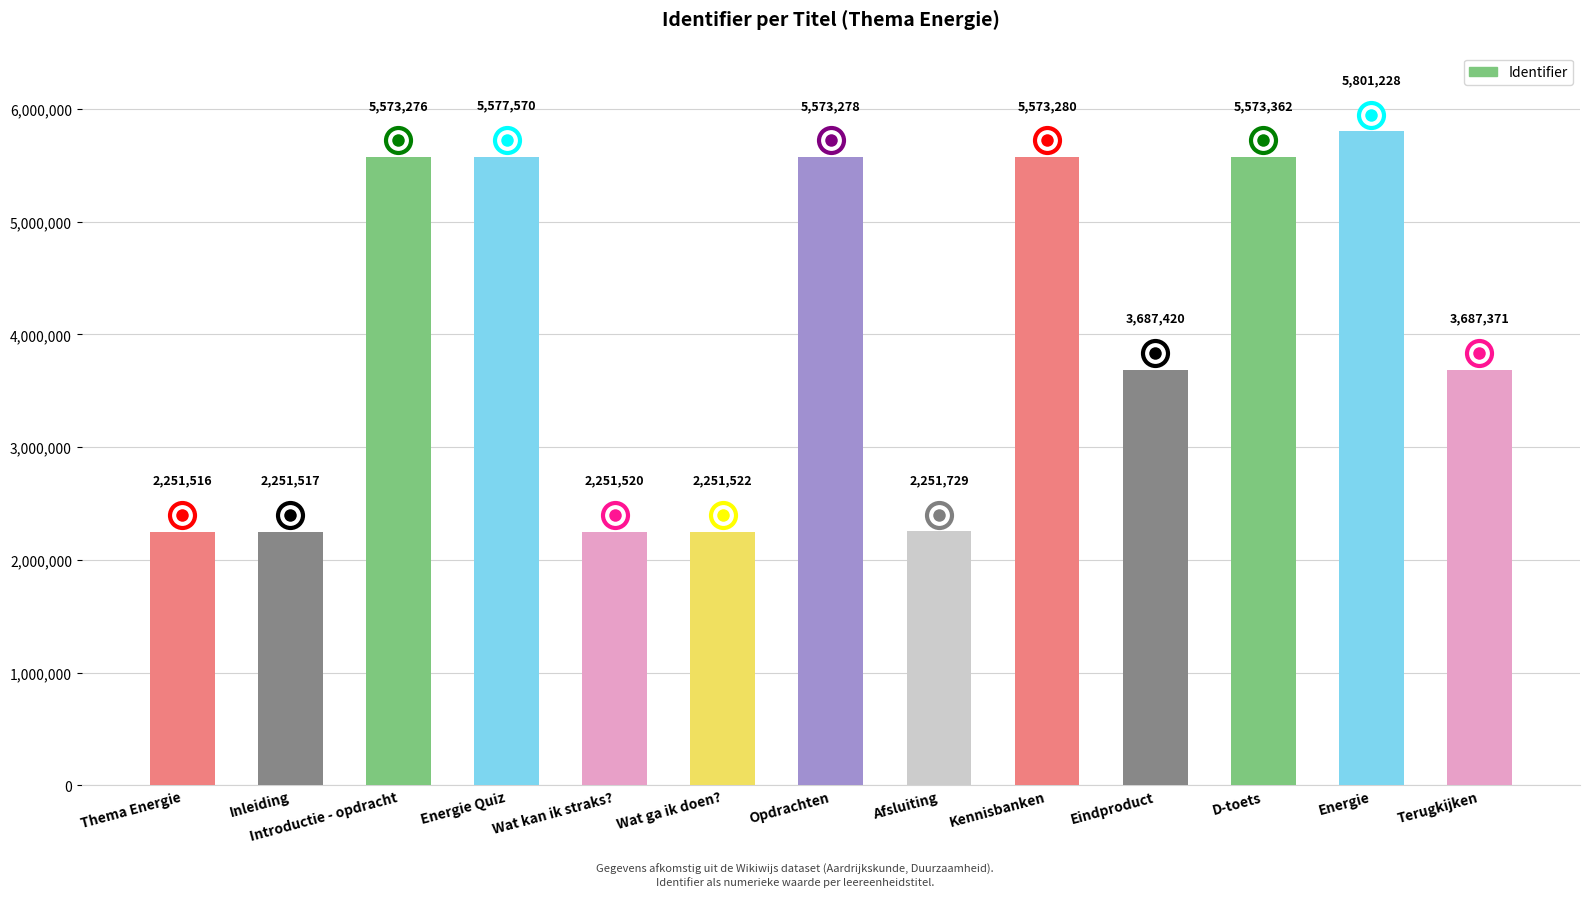

What is the average value?

4023430